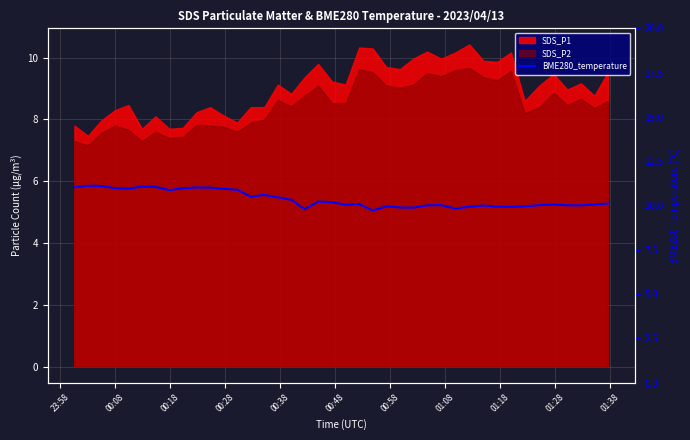

How many interior local peaks (higher than both neighbors) does the data have?

10